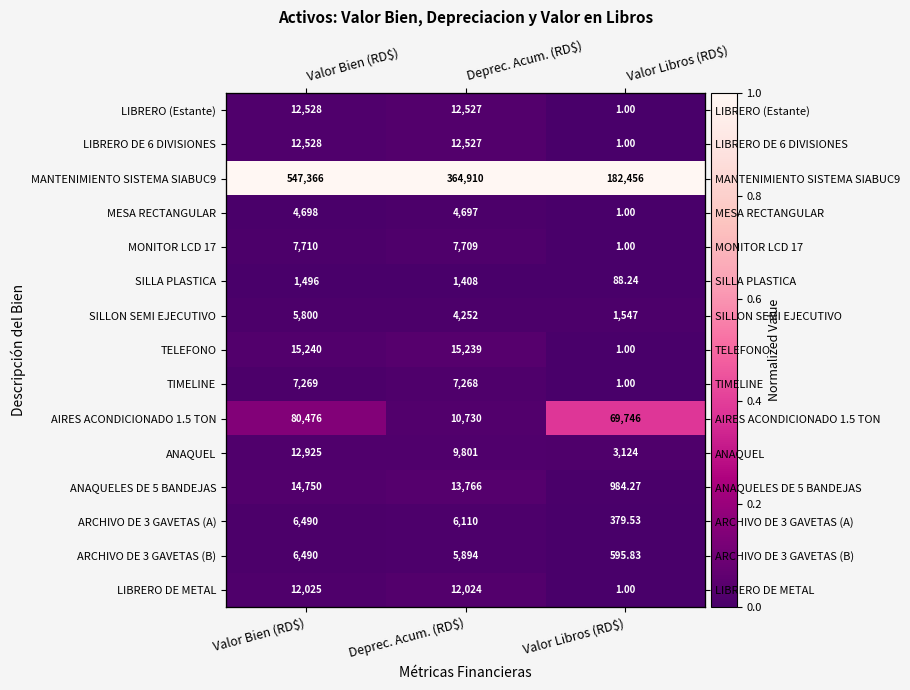

Where is TELEFONO nearest to the value 0?

Valor Libros (RD$)